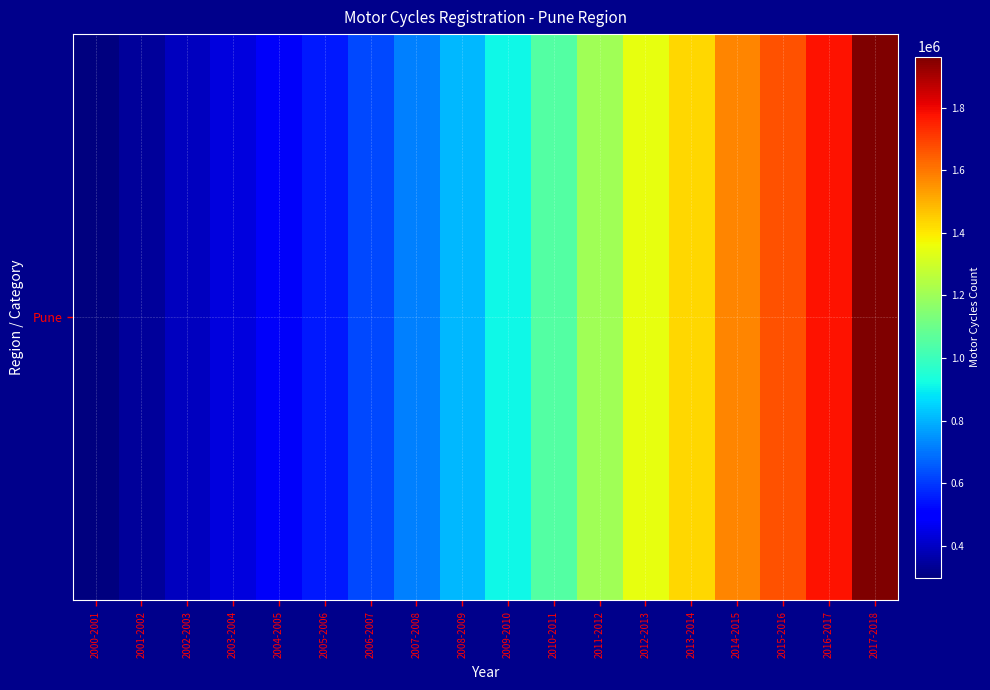

Approximately how many times larger is the value at 2014-2015 compared to 2004-2005?

3.3